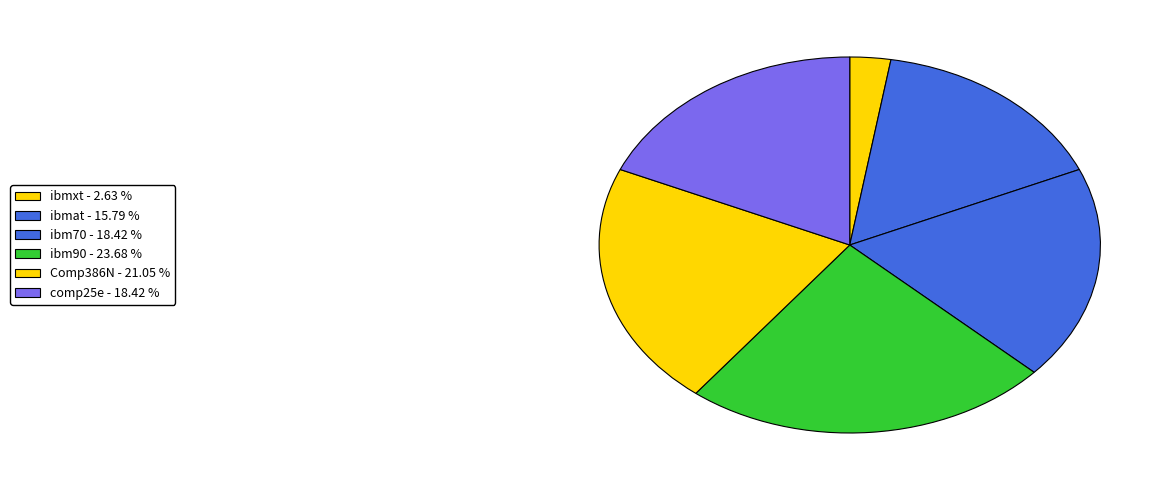

Combined, what portion of the pie is ibmxt and ibmat?

18.4%